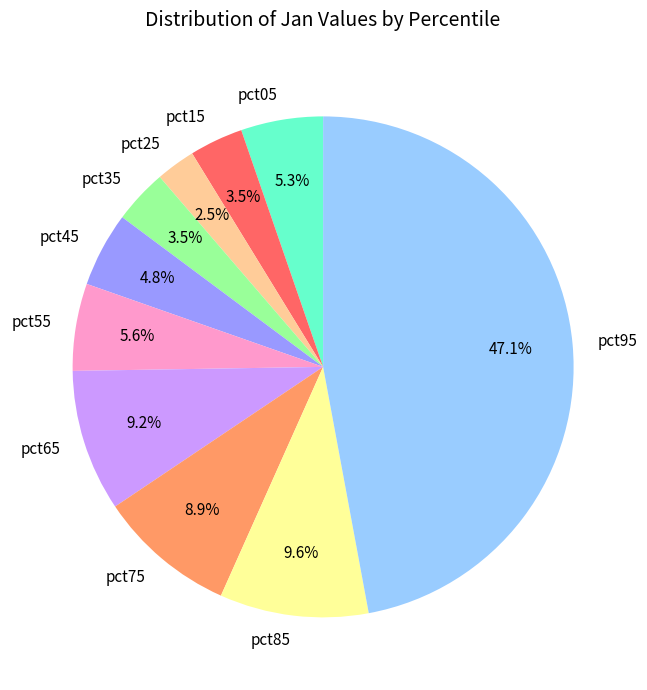

To the nearest percent, what portion does pct45 represent?

5%